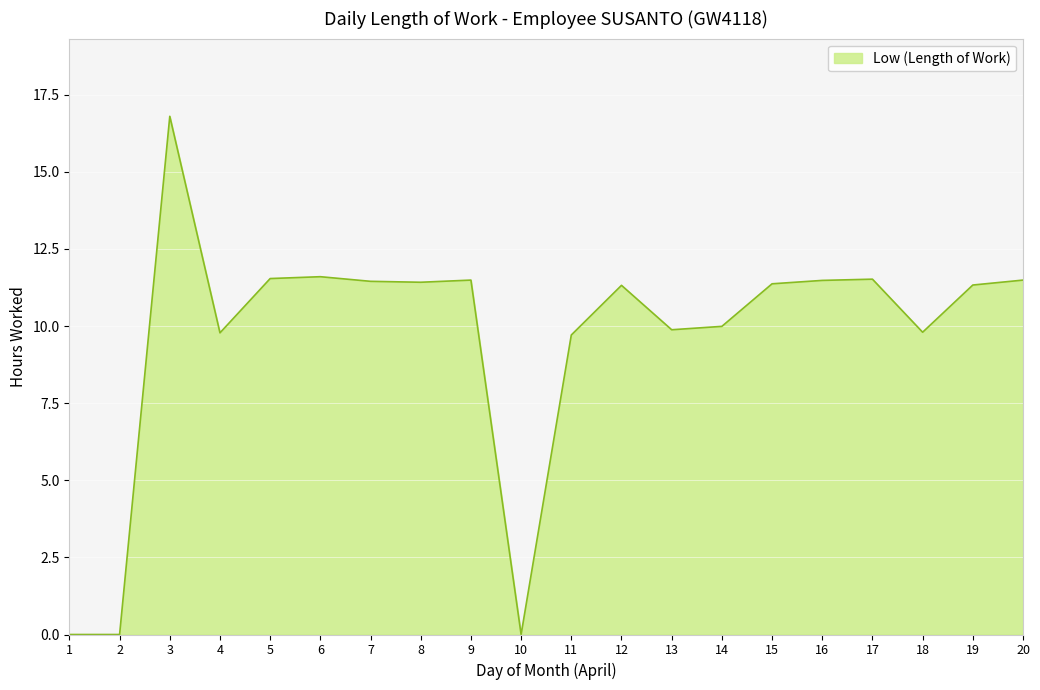

How many values exceed 11?

12